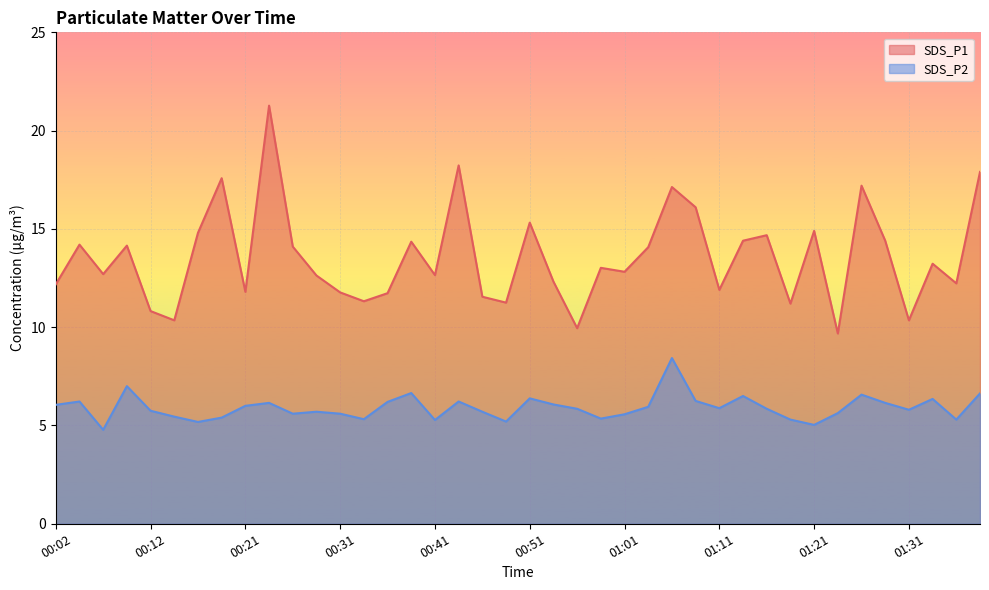

How many series are shown in this chart?

2